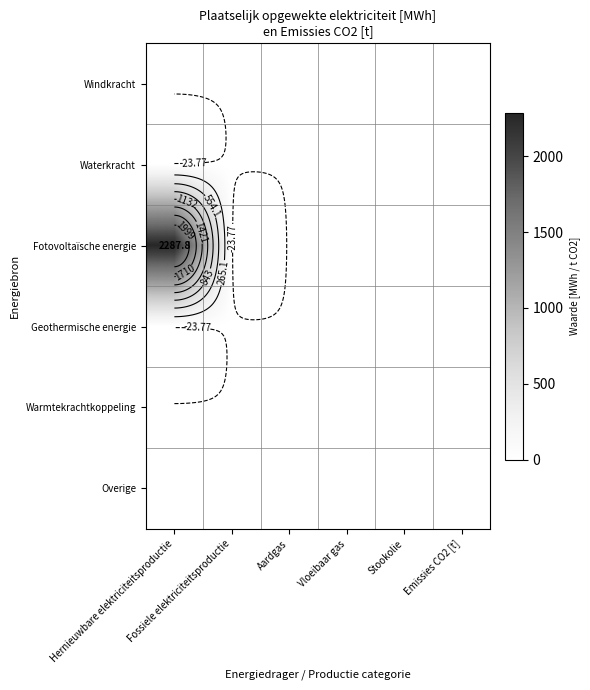

What is the difference between the maximum and minimum values in the Fotovoltaïsche energie series?

2287.8